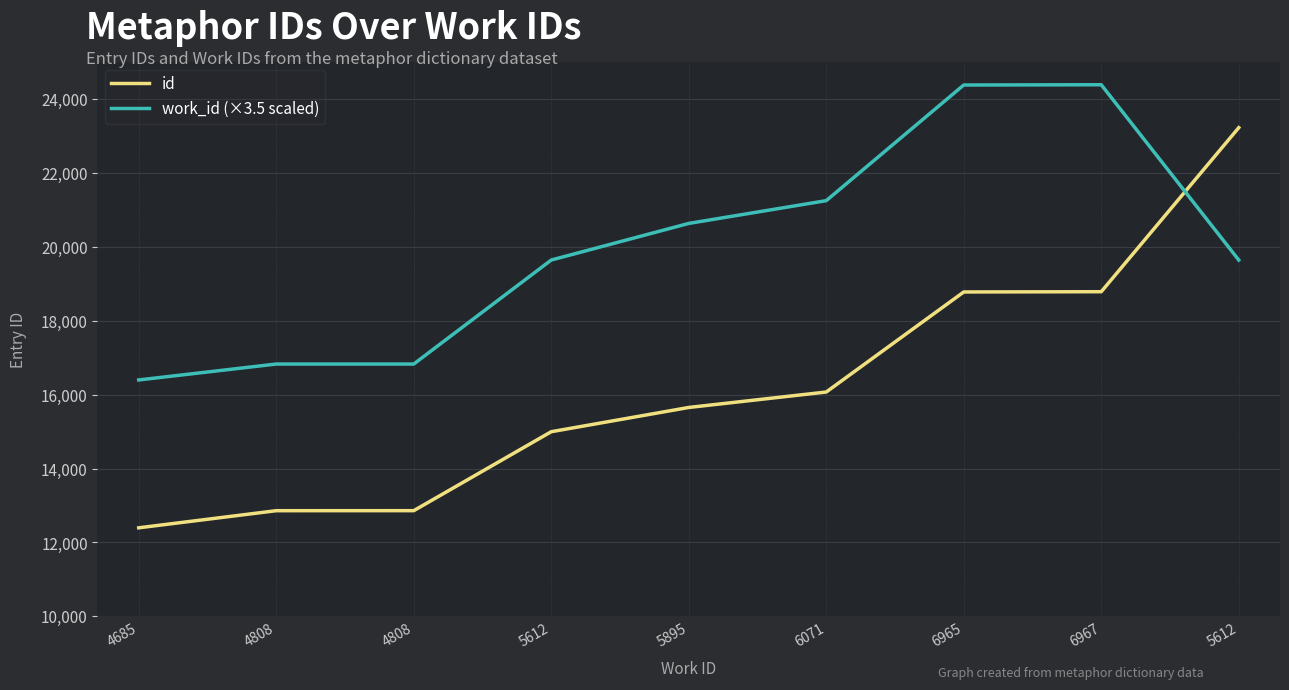

What is the total value across all series at 5612?

34639.0